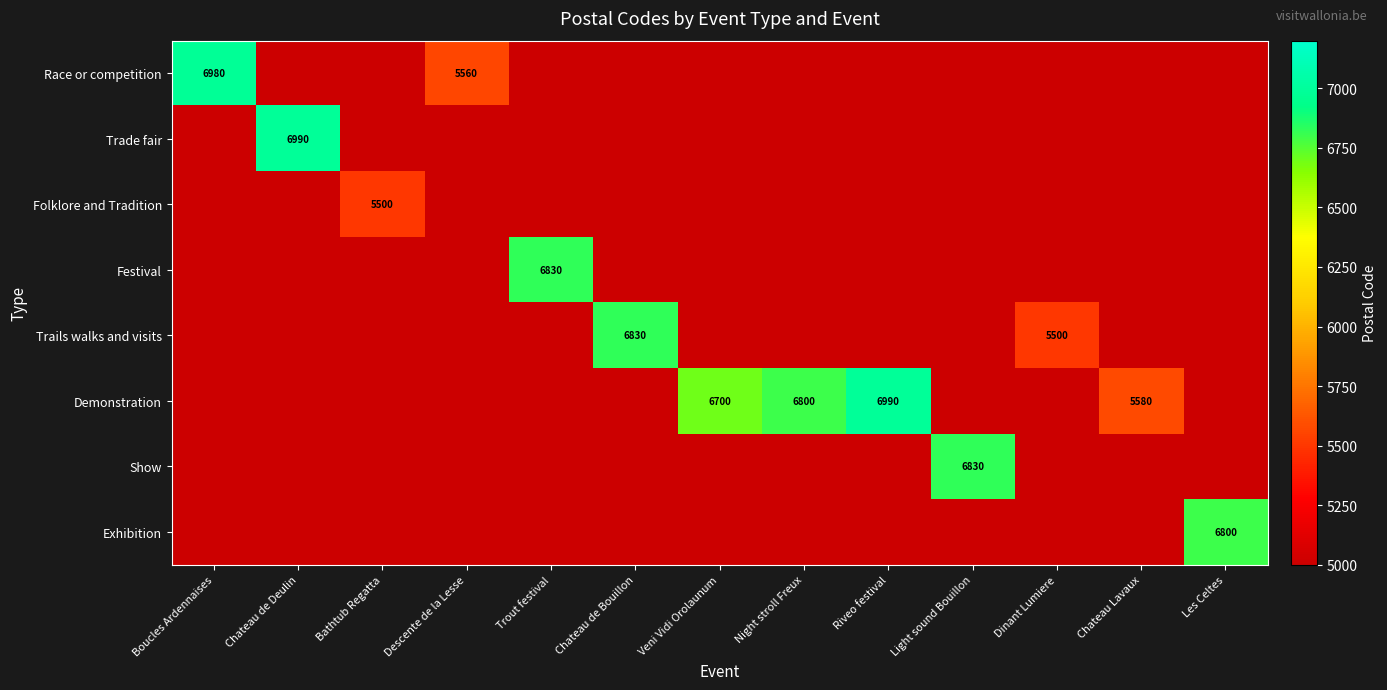

The value of Demonstration at Veni Vidi Orolaunum is 8876. True or false?

False